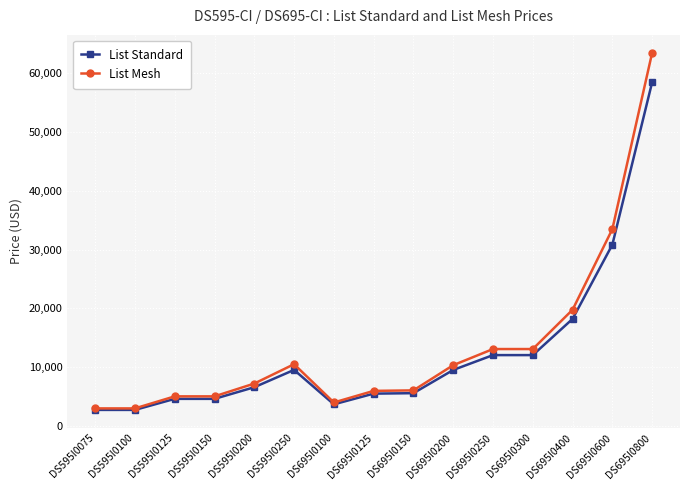

What is the value of the List Standard point at the 8th from the left?

5458